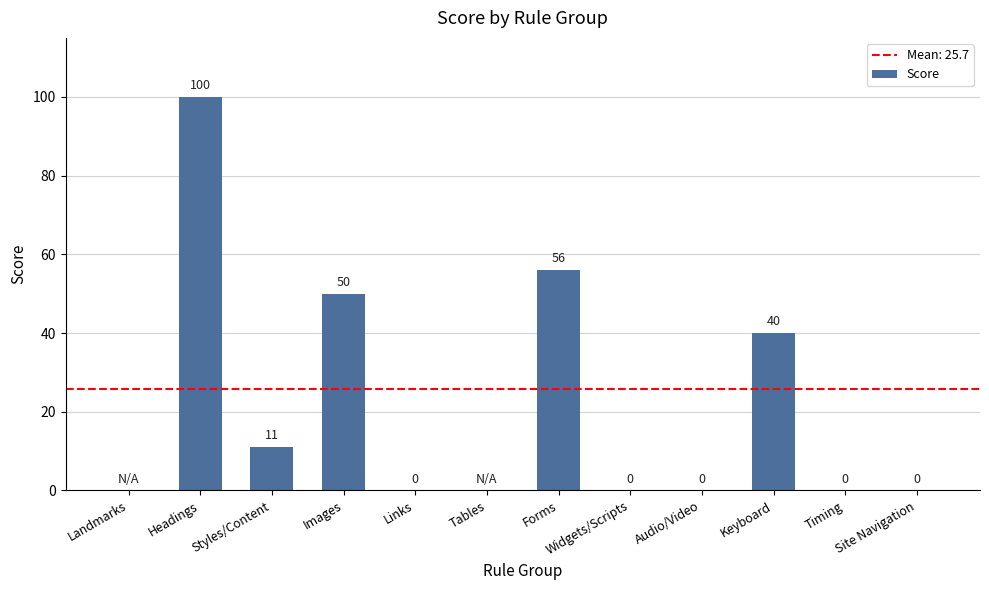

Are the bars grouped side by side (vs. stacked)?

No